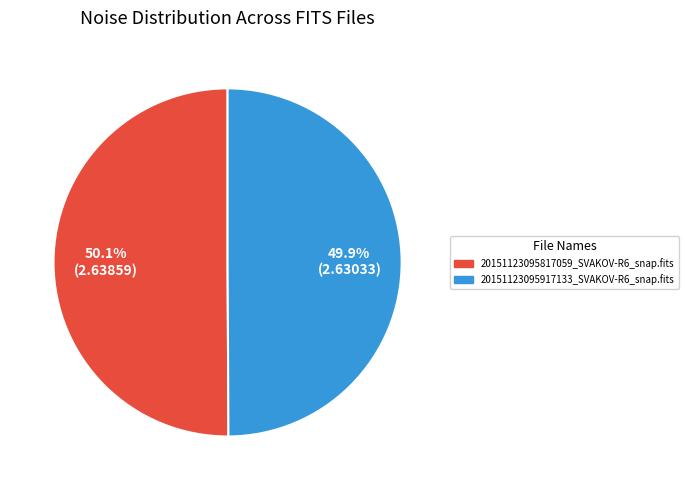

True or false: 20151123095917133_SVAKOV-R6_snap.fits accounts for 61% of the total.

False